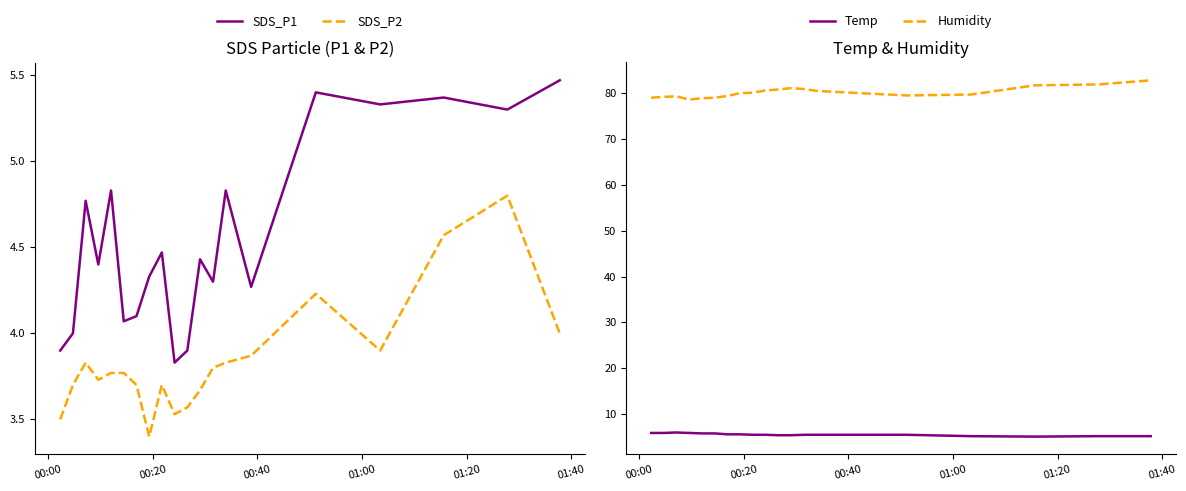

True or false: Humidity and Temp cross at least once.

False